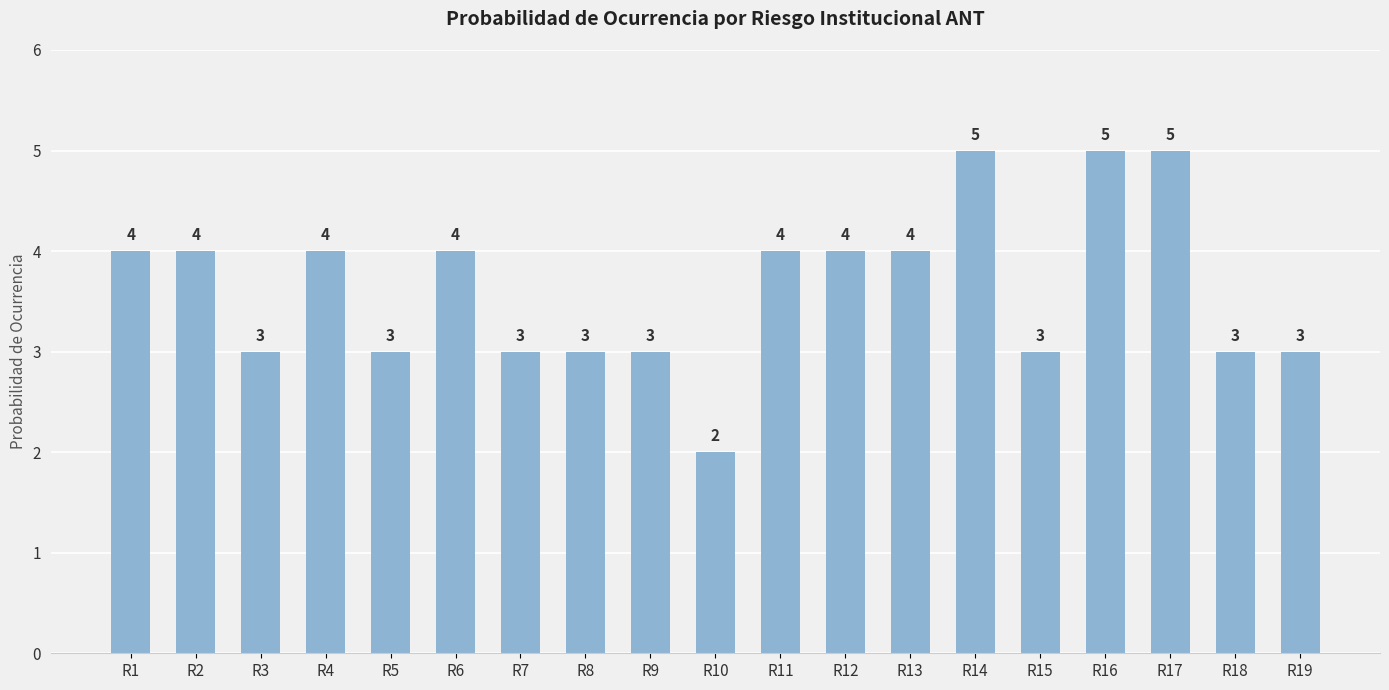

What is the change in value from R15 to R17?

+2